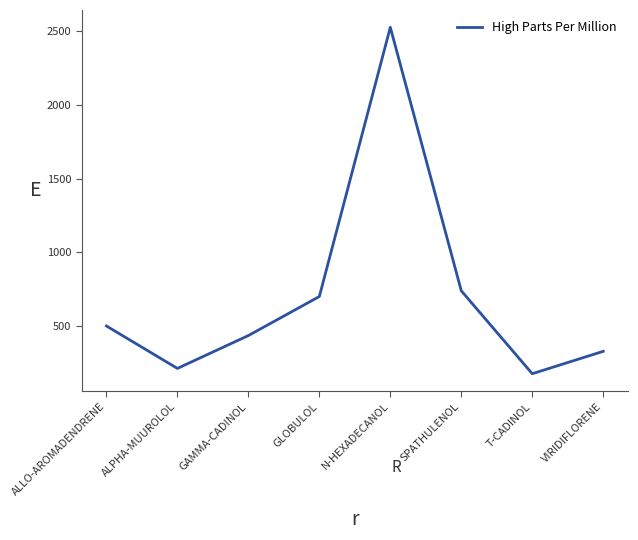

What value does the data have at GLOBULOL, to the nearest 50?

700